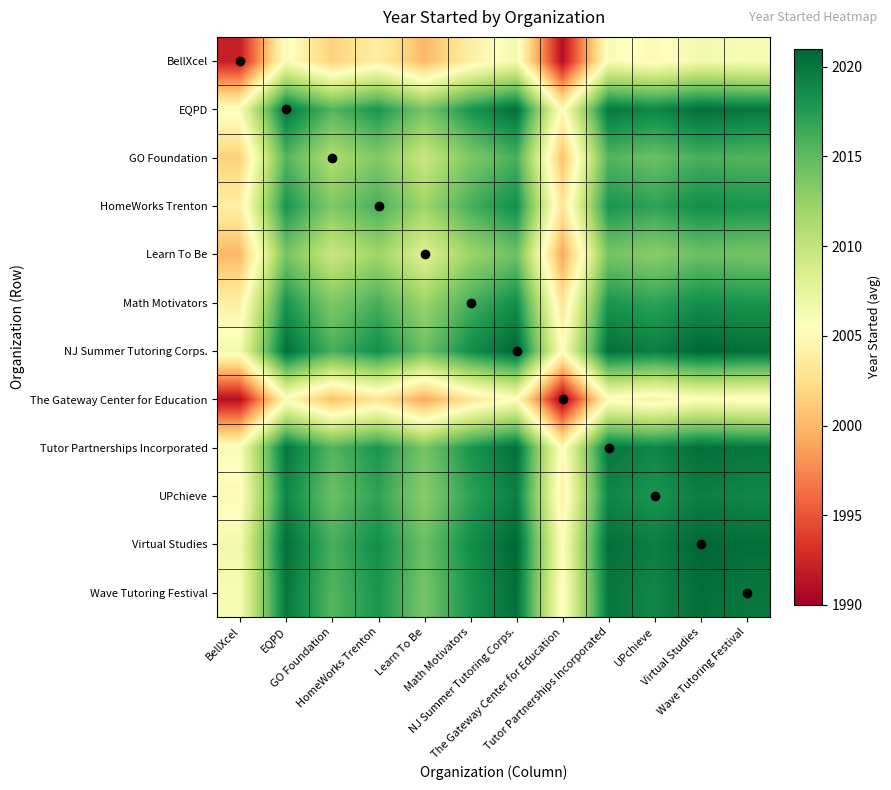

Which has a higher value, Learn To Be or Math Motivators?

Math Motivators